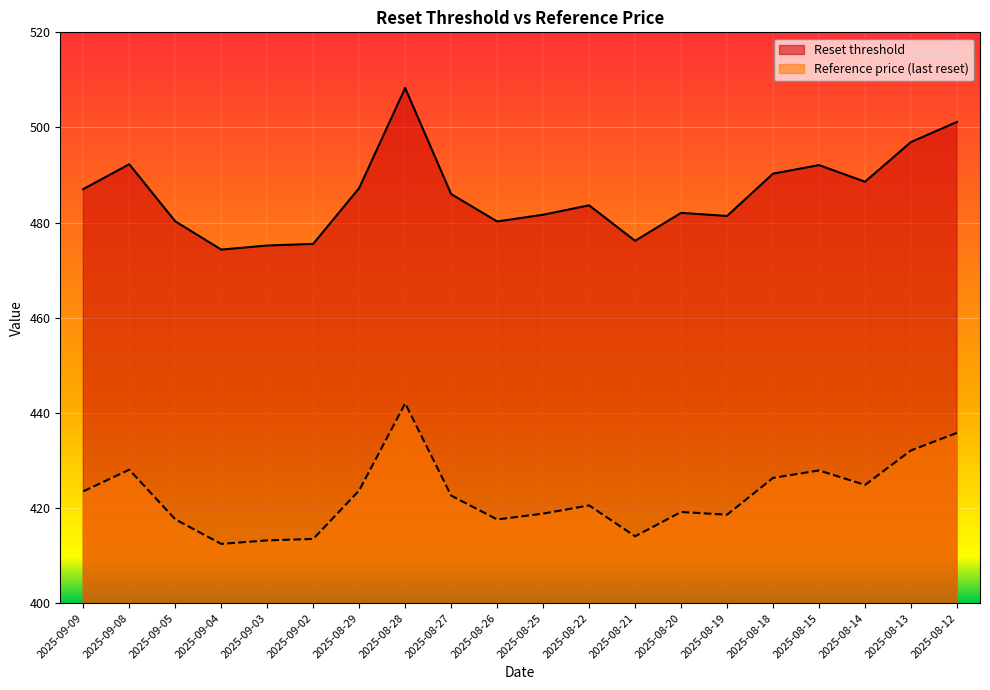

At which label does Reference price (last reset) first exceed 422?

2025-09-09